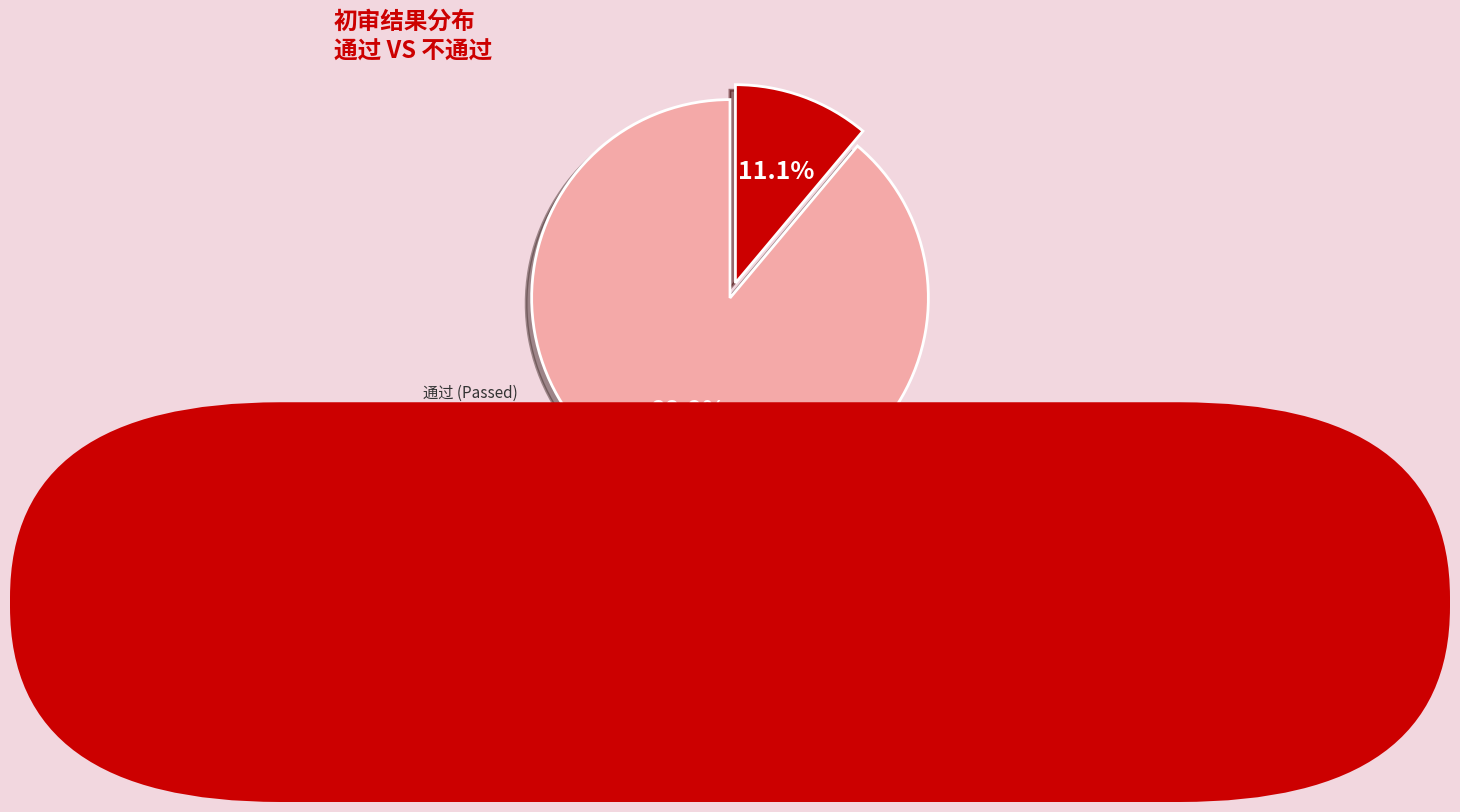

What is the total percentage of 通过 and 不通过?

100.0%